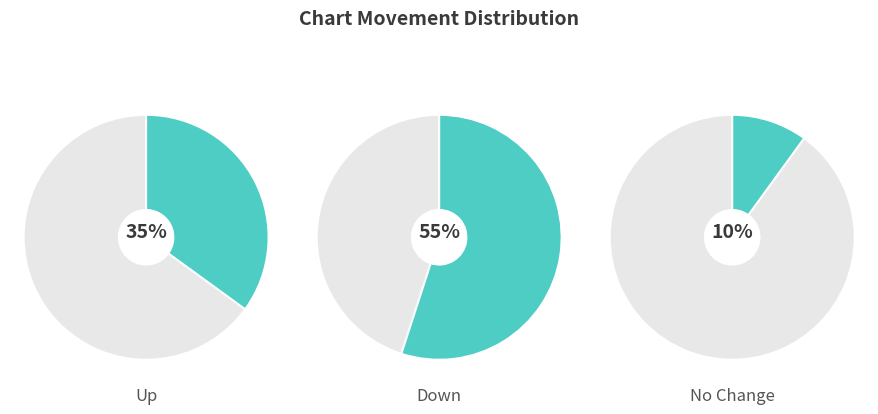

Does down account for over 50% of the chart?

Yes